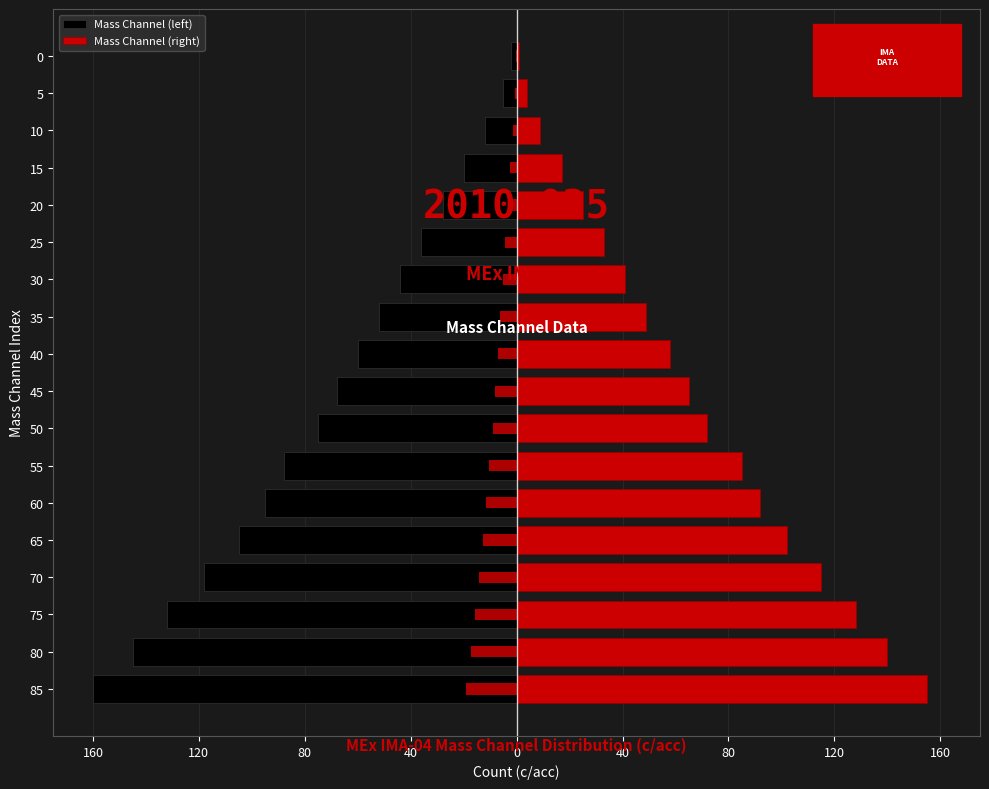

Which series has the largest total across all categories?

Mass Channel (right)